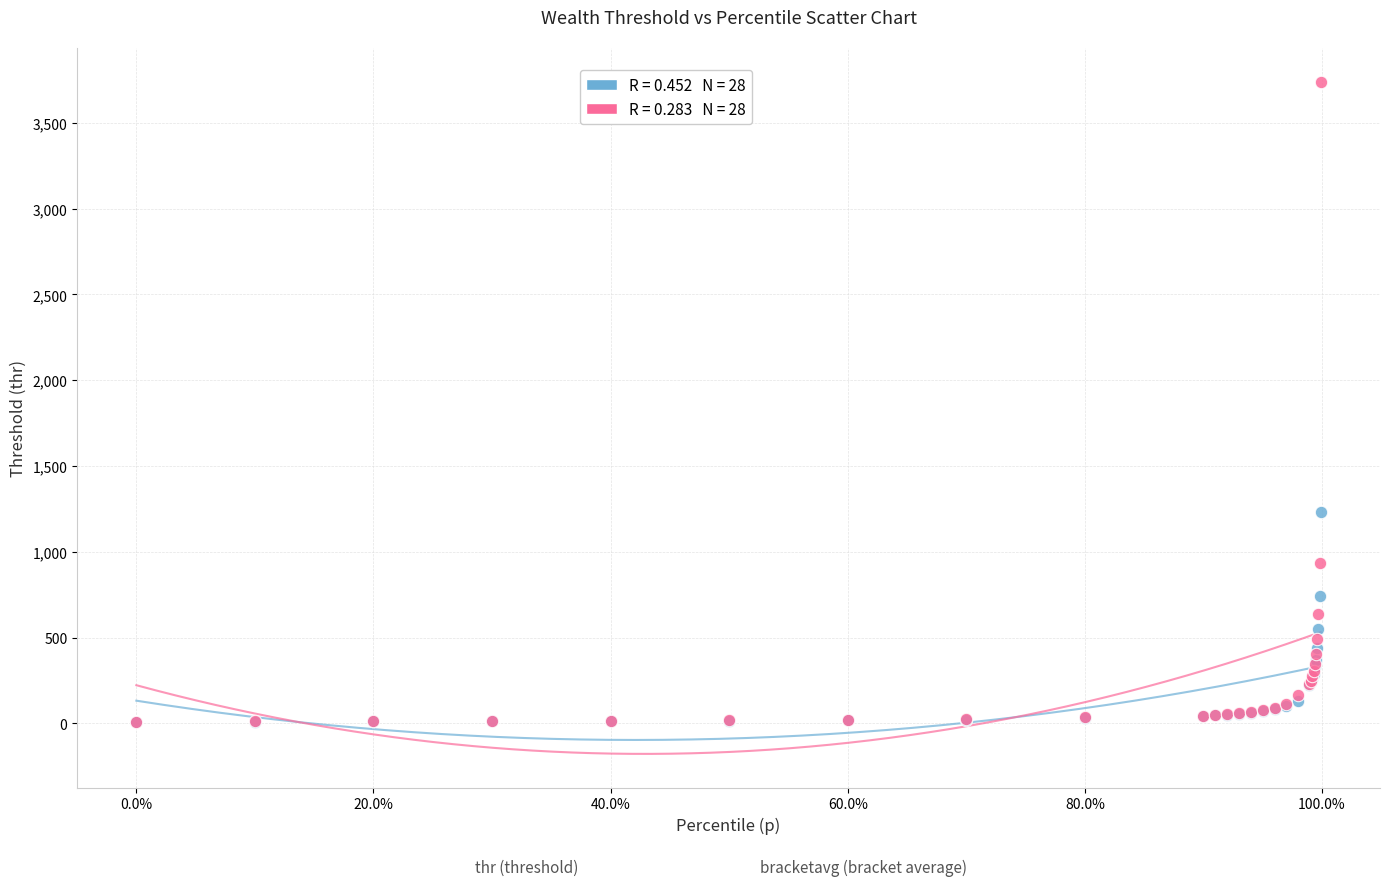

Across all series, what Y value is closest to 1875?

1232.0